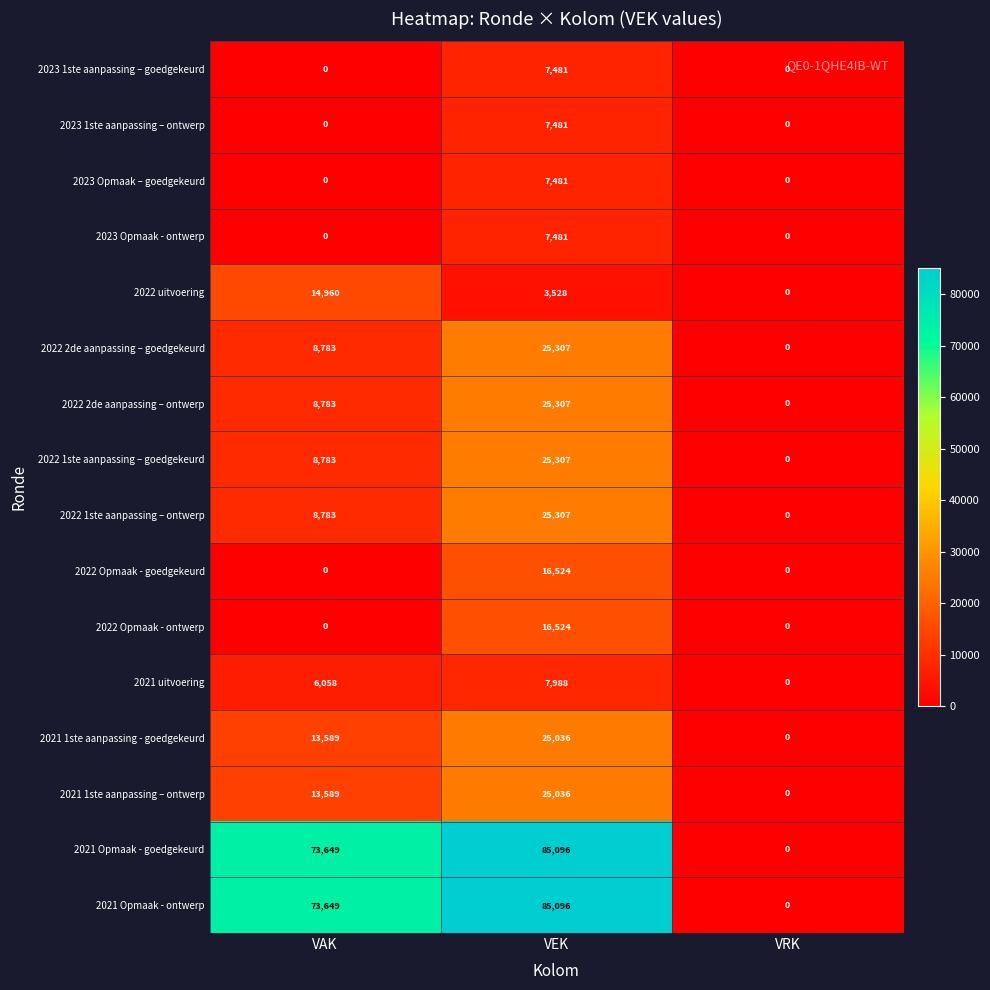

The 2021 Opmaak - ontwerp series shows 85096 at VEK. True or false?

True